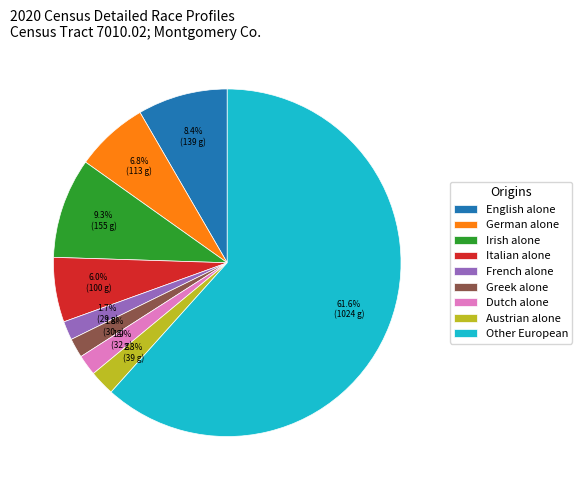

Which category has the biggest portion of the pie?

Other European